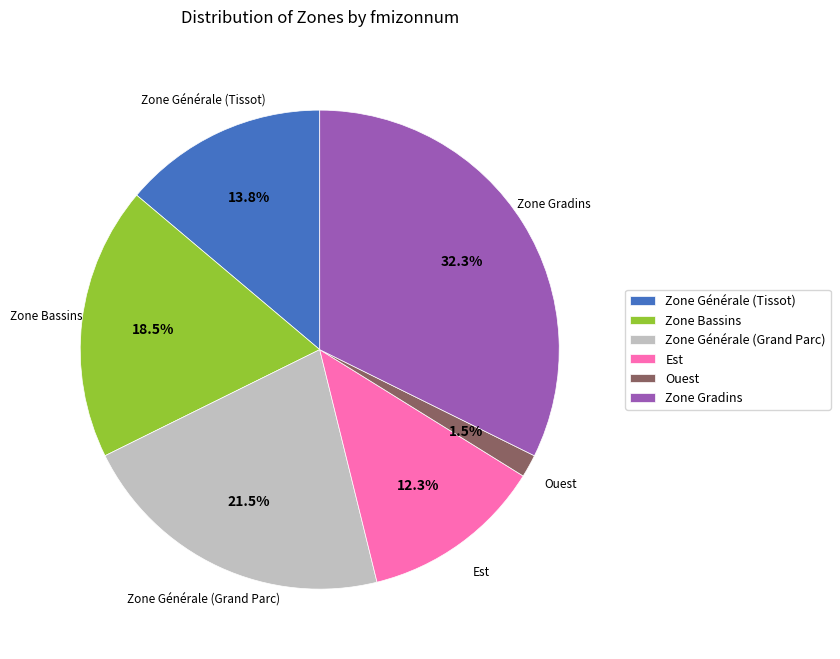

The Zone Générale (Tissot) slice represents 28% of the pie. True or false?

False